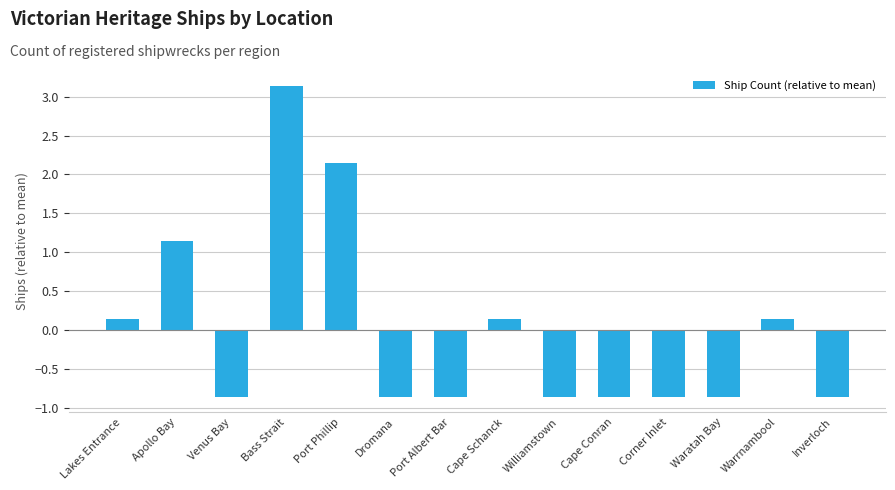

Where does the data first go above 0?

Lakes Entrance